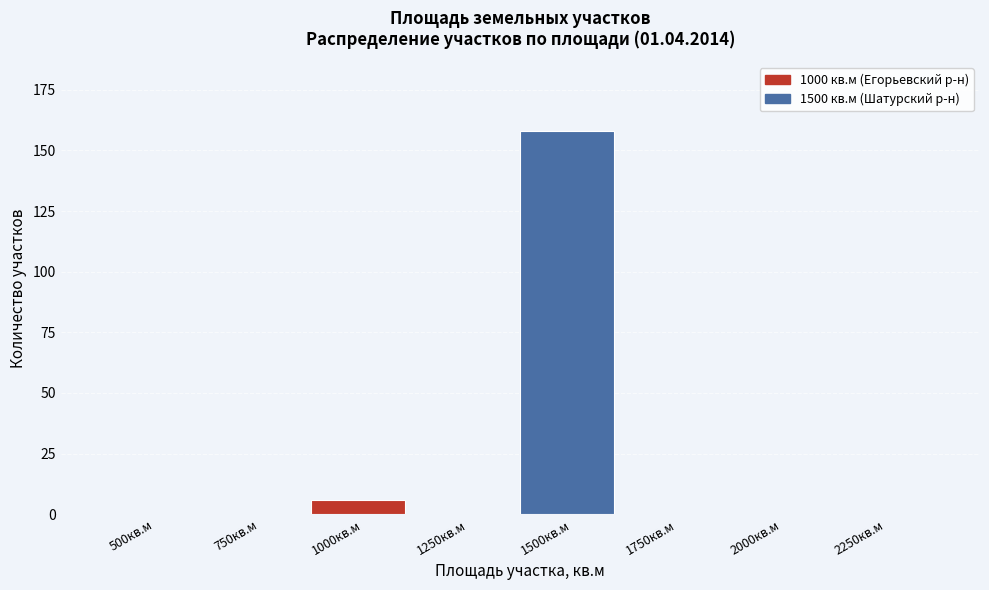

Reading left to right, transcribe all the data shown in this chart.

500кв.м=0	750кв.м=0	1000кв.м=6	1250кв.м=0	1500кв.м=158	1750кв.м=0	2000кв.м=0	2250кв.м=0